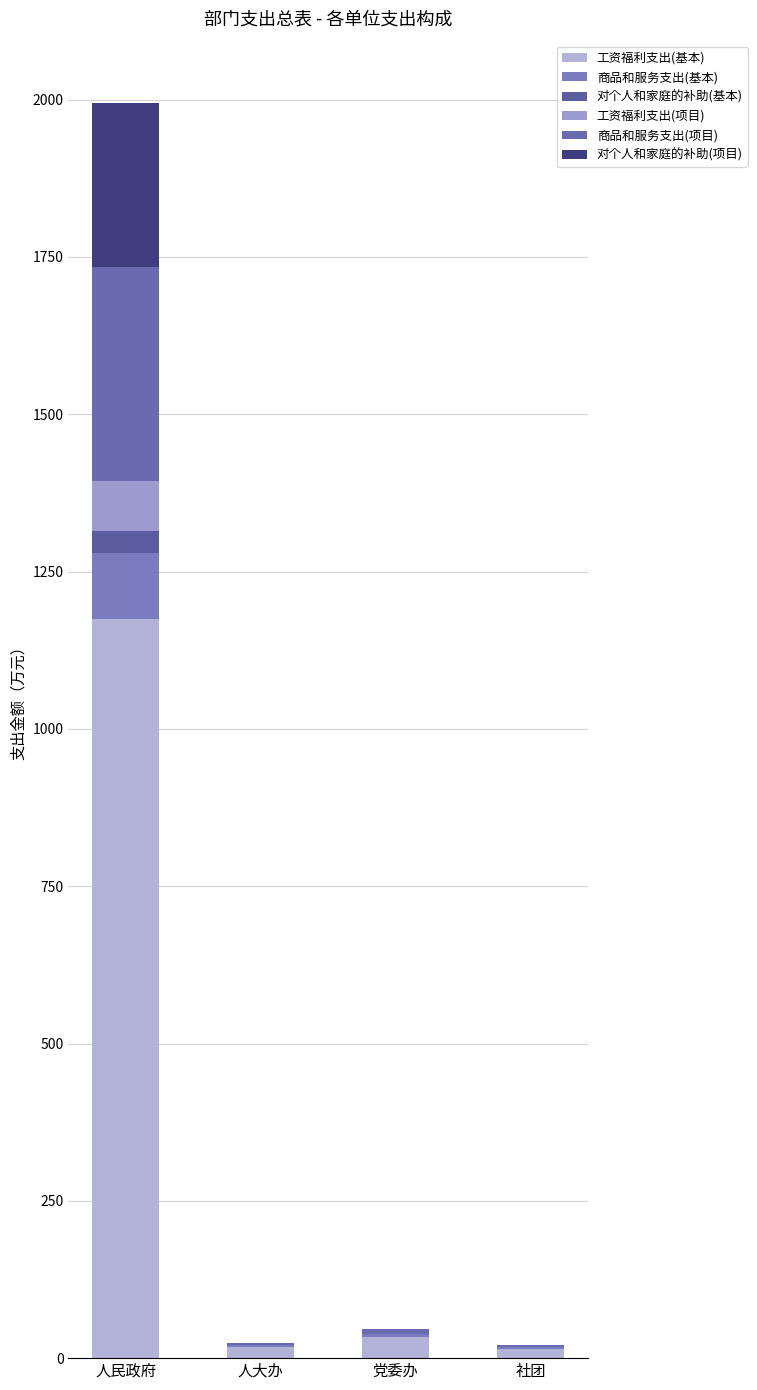

Are the bars grouped side by side (vs. stacked)?

No